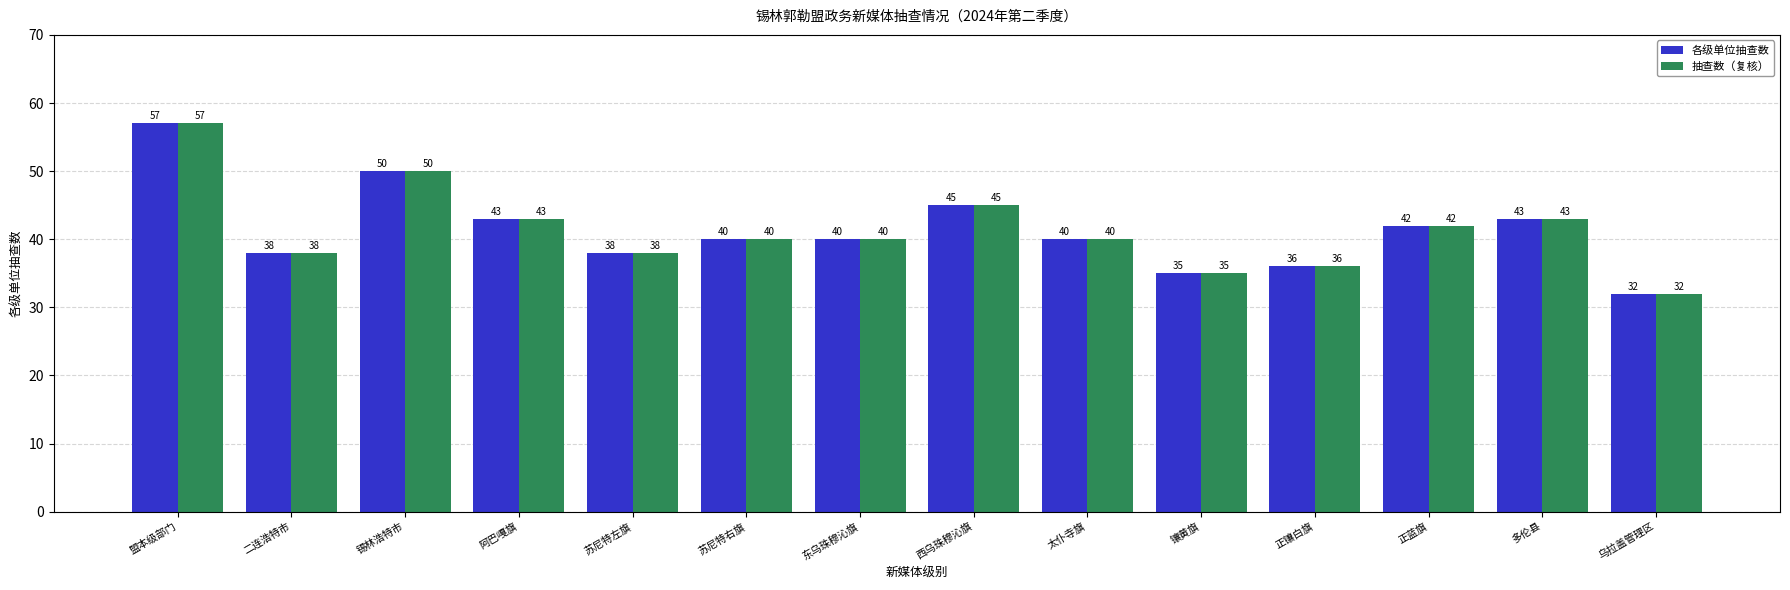

Reading left to right, transcribe all the data shown in this chart.

各级单位抽查数: 盟本级部门=57	二连浩特市=38	锡林浩特市=50	阿巴嘎旗=43	苏尼特左旗=38	苏尼特右旗=40	东乌珠穆沁旗=40	西乌珠穆沁旗=45	太仆寺旗=40	镶黄旗=35	正镶白旗=36	正蓝旗=42	多伦县=43	乌拉盖管理区=32
抽查数（复核）: 盟本级部门=57	二连浩特市=38	锡林浩特市=50	阿巴嘎旗=43	苏尼特左旗=38	苏尼特右旗=40	东乌珠穆沁旗=40	西乌珠穆沁旗=45	太仆寺旗=40	镶黄旗=35	正镶白旗=36	正蓝旗=42	多伦县=43	乌拉盖管理区=32